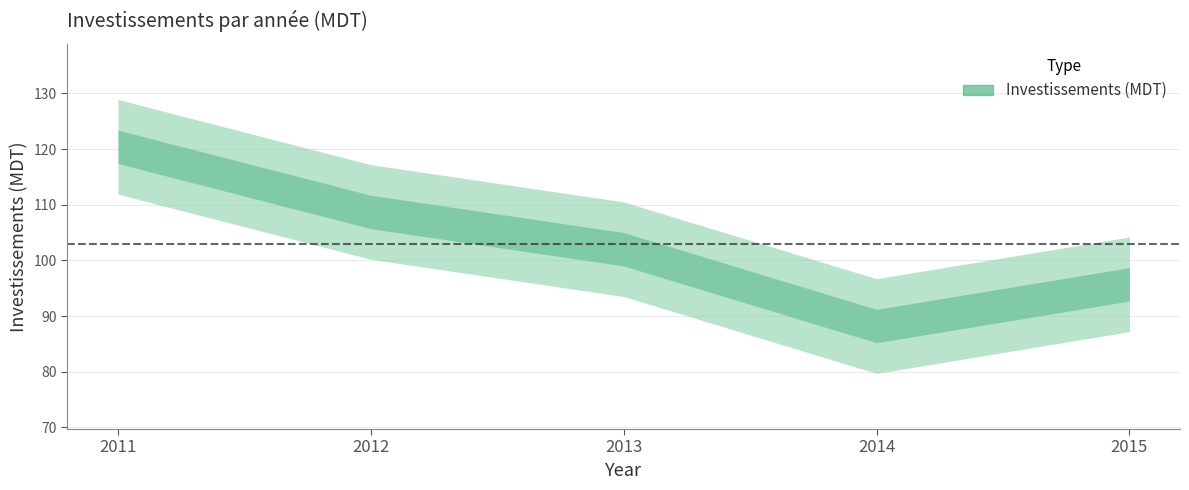

Rank the categories by value from lowest to highest.

2014, 2015, 2013, 2012, 2011